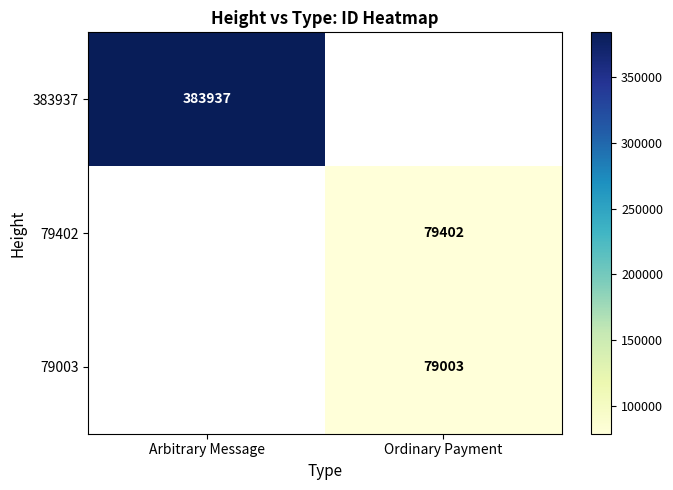

The 79003 series shows 79003 at Ordinary Payment. True or false?

True